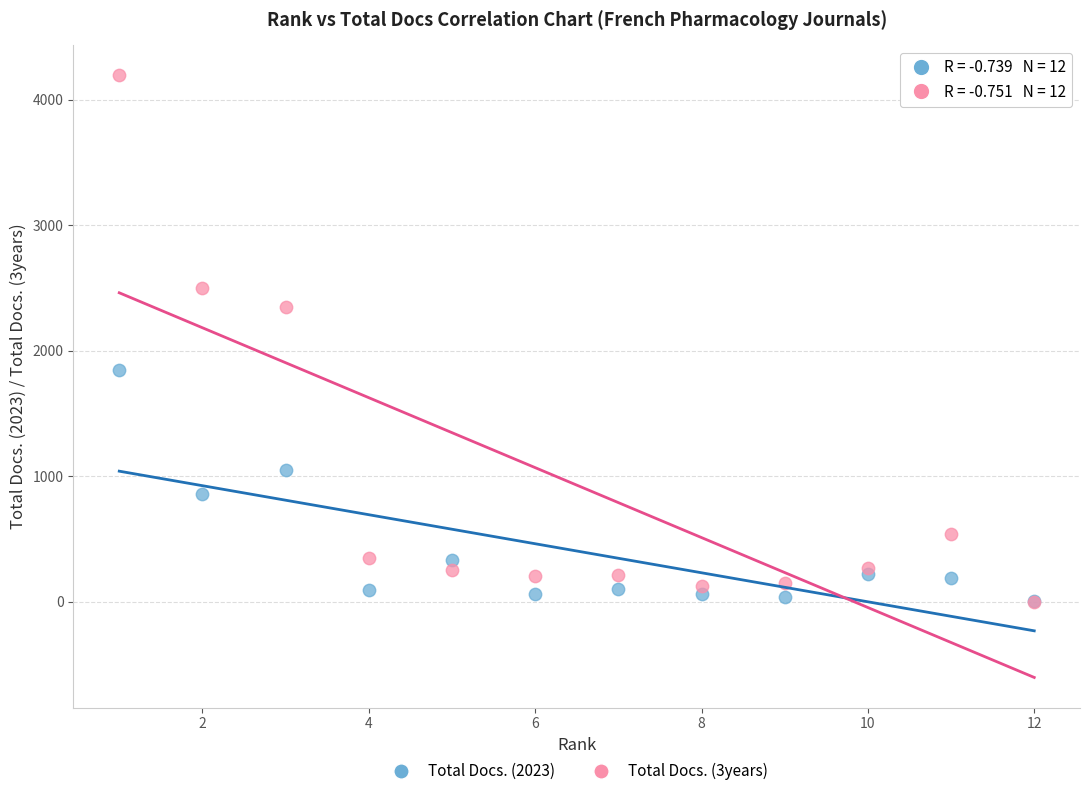

In the Total Docs. (2023) series, what Y value is closest to 925?

858